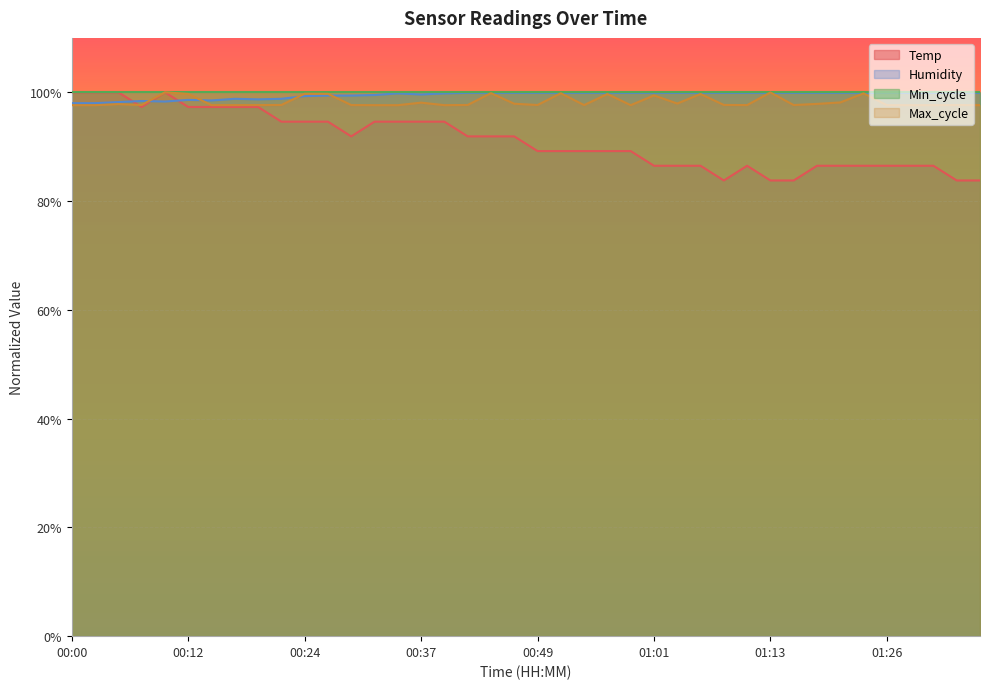

How many lines are shown in the chart?

4